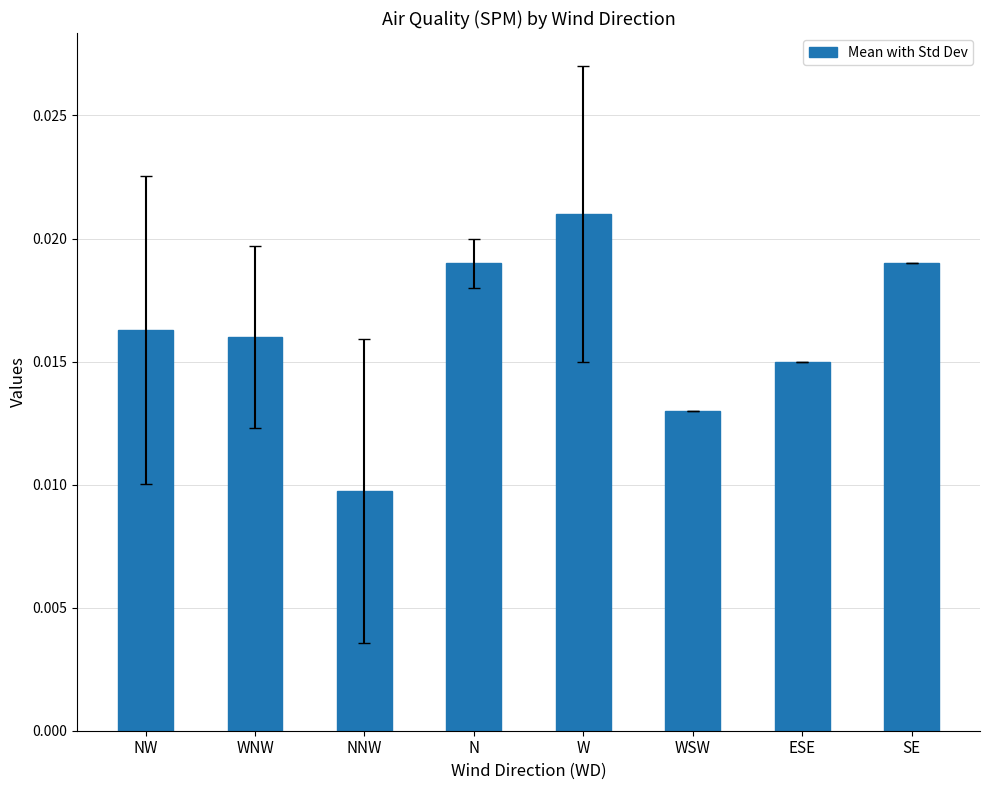

What is the label of the 8th bar from the left?

SE